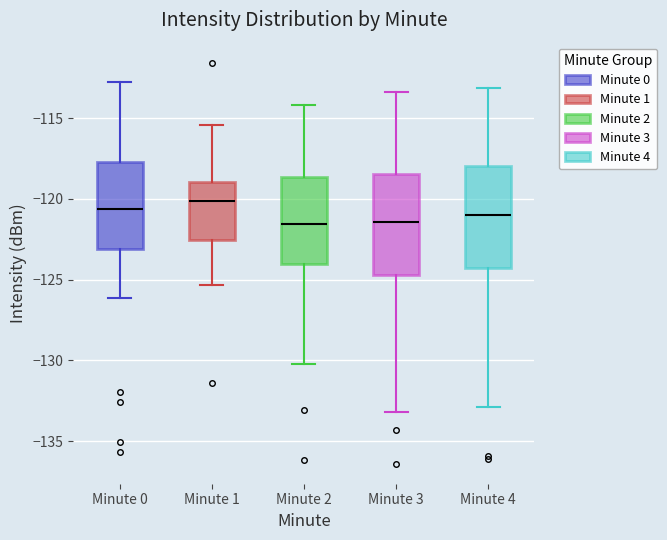

Reading left to right, transcribe this box plot: for each box, give where its median line is, the range the box spans, and where its two whiskers end, as read against the y-axis. The values are not printed on the chart, so give them approximately, as read against the axis.

Minute 0: median -120.5, box -123.0 to -117.5, whiskers -126.0 to -113.0
Minute 1: median -120.0, box -122.5 to -119.0, whiskers -125.5 to -115.5
Minute 2: median -121.5, box -124.0 to -118.5, whiskers -130.0 to -114.0
Minute 3: median -121.5, box -124.5 to -118.5, whiskers -133.0 to -113.5
Minute 4: median -121.0, box -124.5 to -118.0, whiskers -133.0 to -113.0